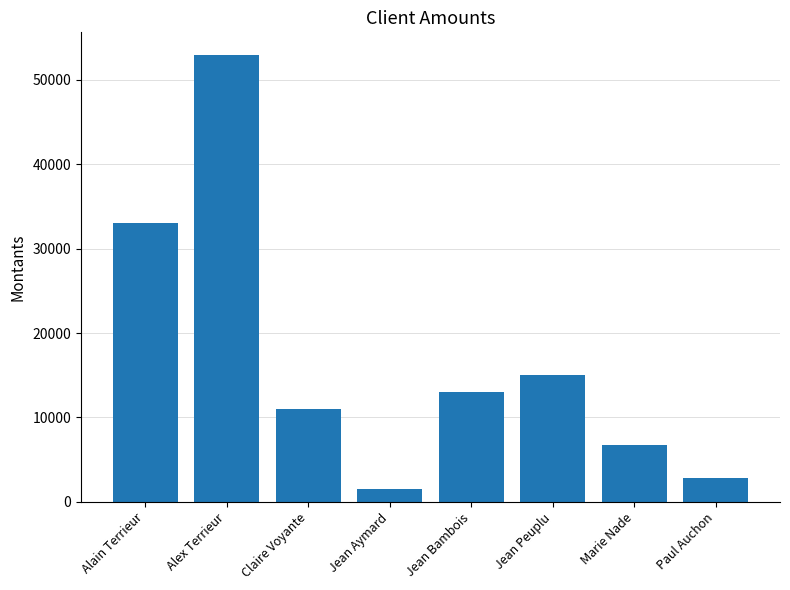

At which category does the chart reach its minimum across all series?

Jean Aymard